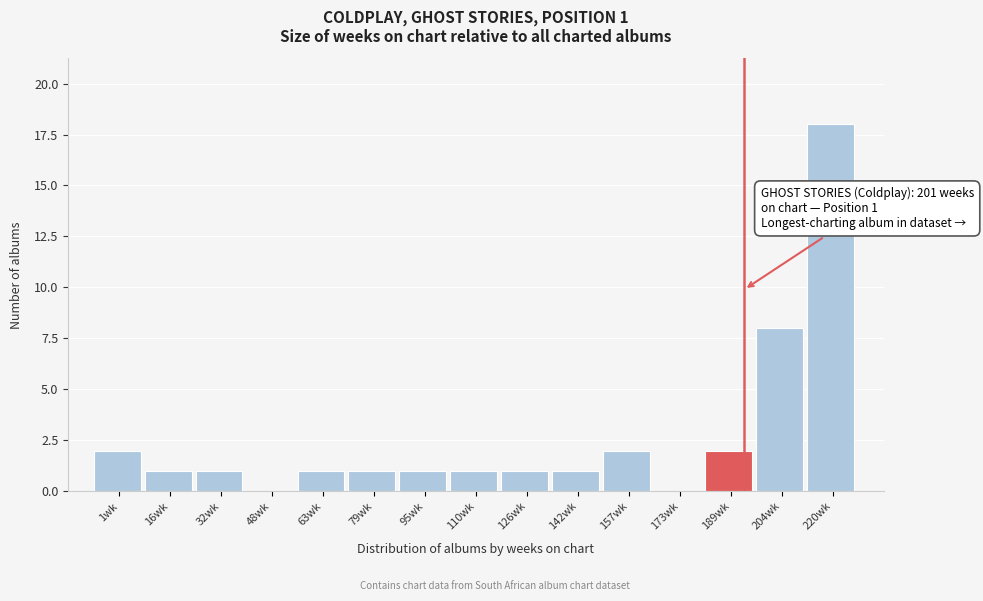

Reading right to left, what are all the values shown in this chart?

220wk=18	204wk=8	189wk=2	173wk=0	157wk=2	142wk=1	126wk=1	110wk=1	95wk=1	79wk=1	63wk=1	48wk=0	32wk=1	16wk=1	1wk=2